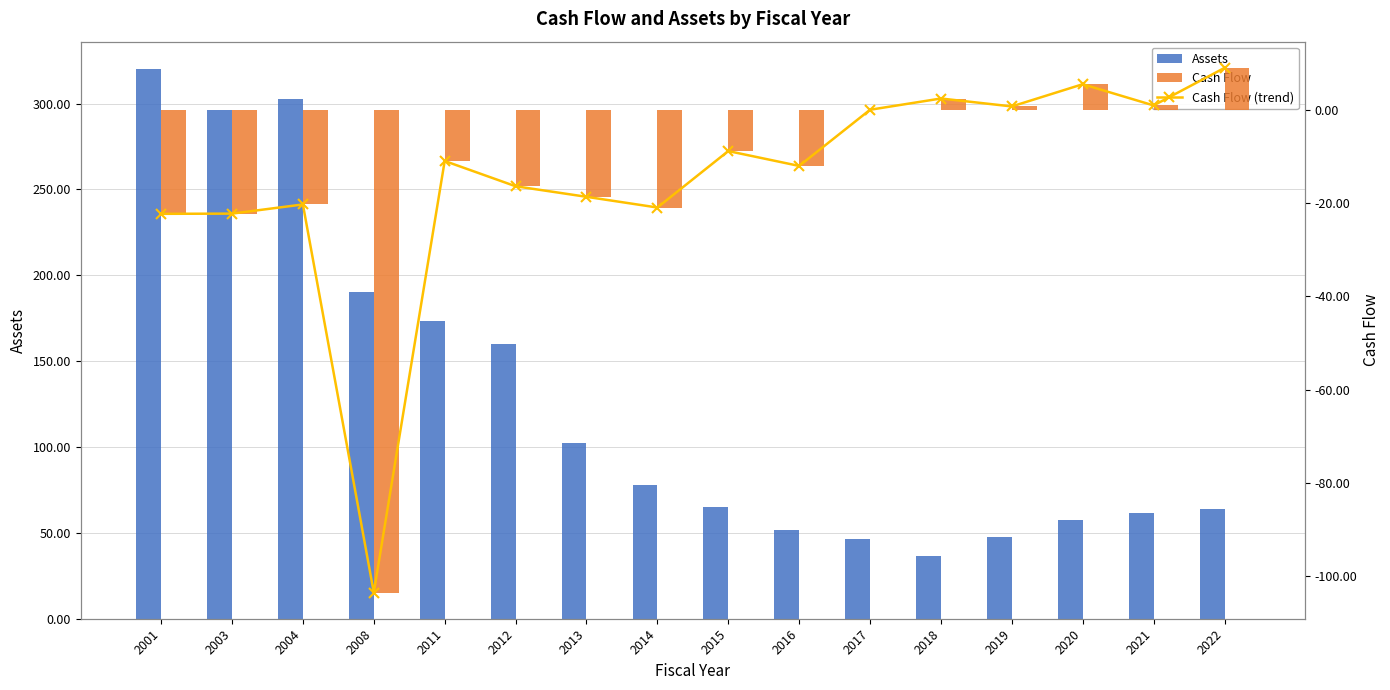

What is the sum of the Assets values at 2020 and 2008?

247.9